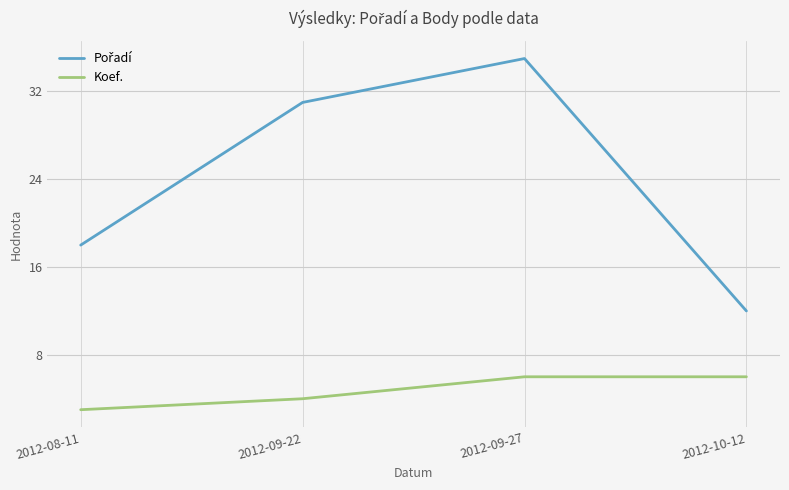

True or false: Koef. has more than 1 interior local peaks.

False